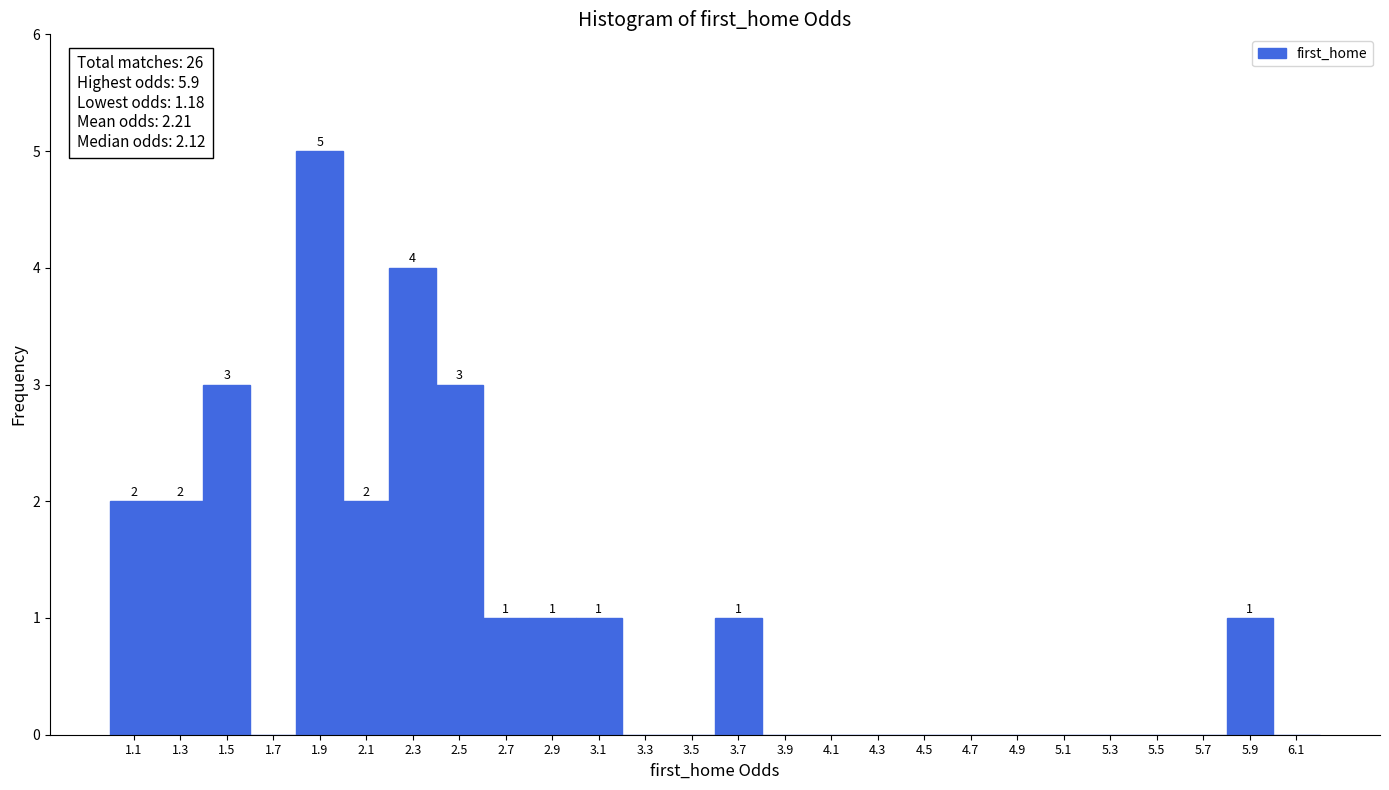

Over which range of the x-axis is the bar tallest?

1.8 to 2.0